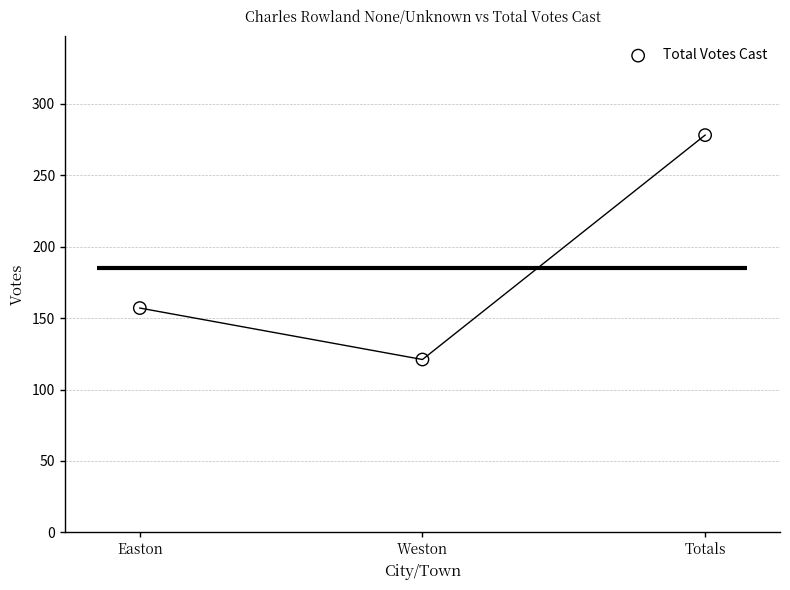

What is the change in value from Easton to Totals?

+121